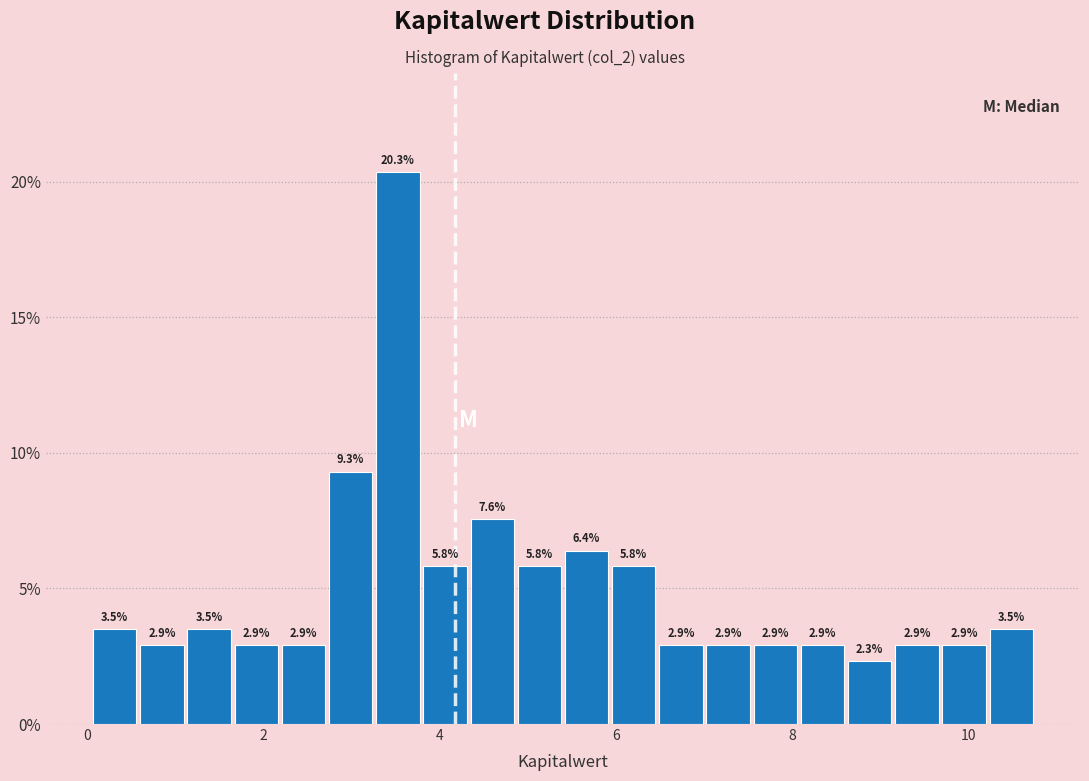

Read against the x-axis, roughly where is the centre of the tallest bar?

3.6